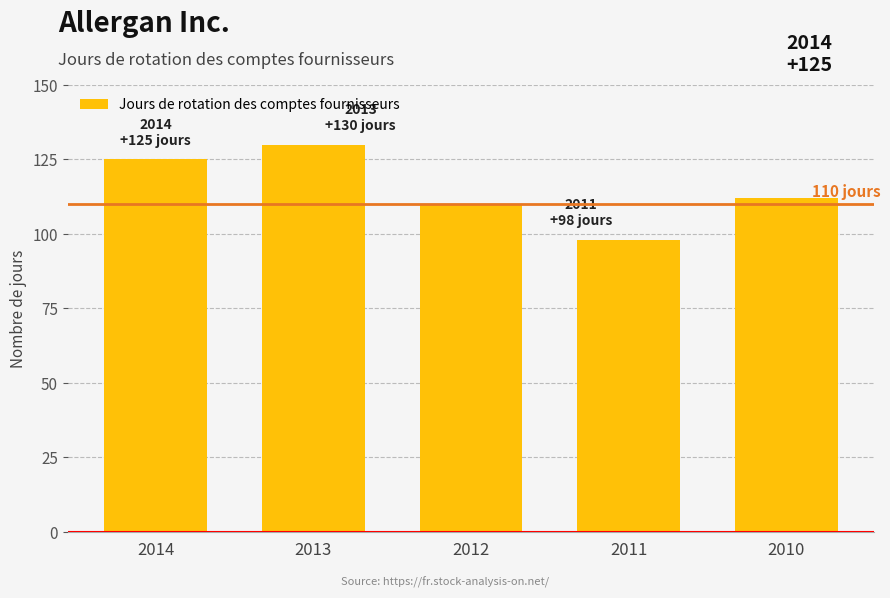

Reading left to right, transcribe all the data shown in this chart.

125	130	110	98	112